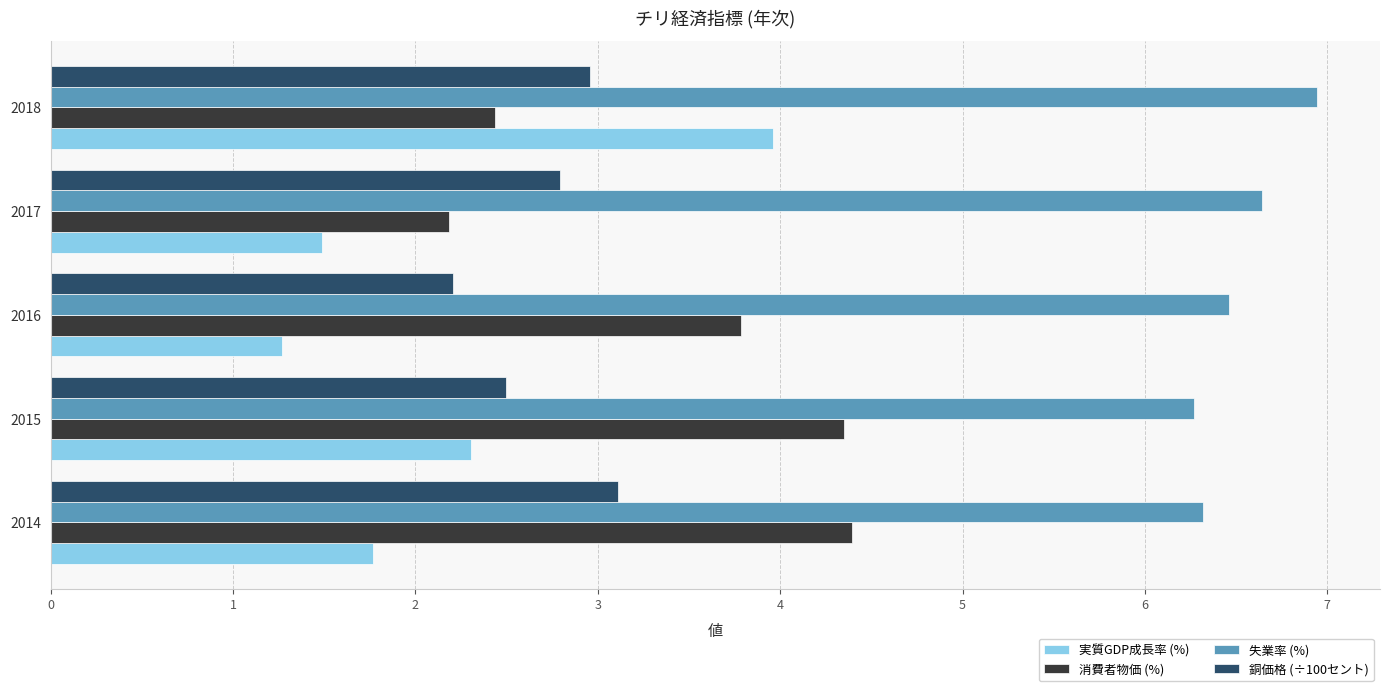

Which series has the widest spread of values?

実質GDP成長率 (%)